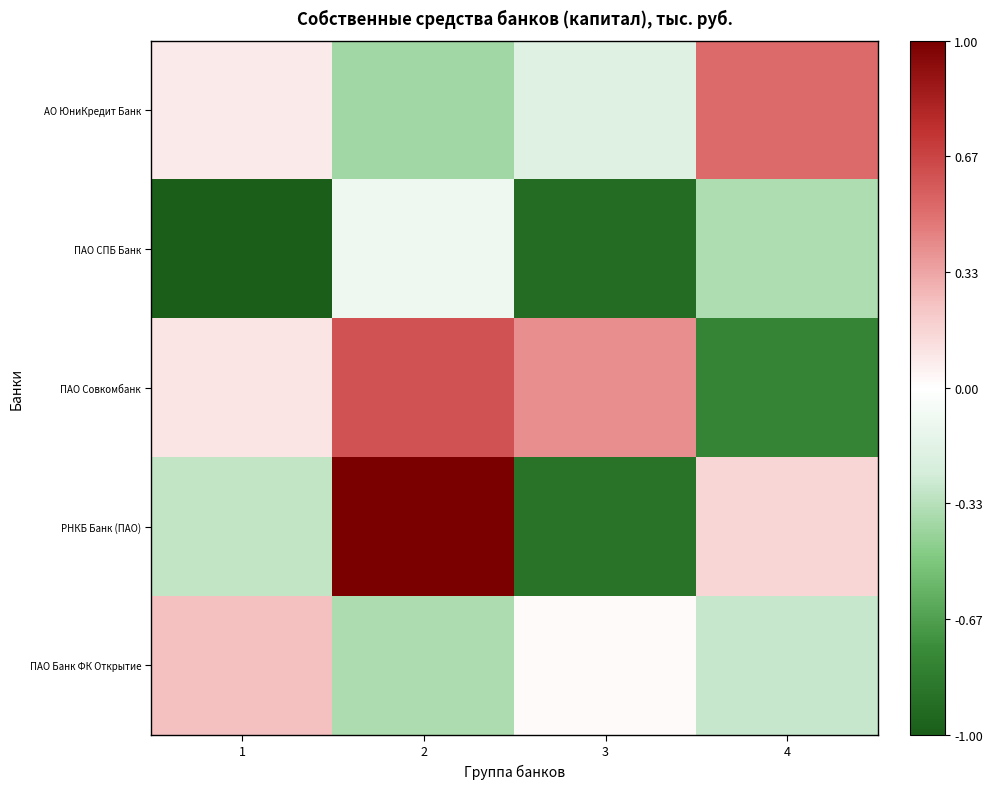

Reading left to right, list all the values displayed in this chart.

АО ЮниКредит Банк: 1=0.1	2=-0.4	3=-0.2	4=0.5
ПАО СПБ Банк: 1=-1.0	2=-0.1	3=-0.9	4=-0.4
ПАО Совкомбанк: 1=0.1	2=0.6	3=0.4	4=-0.8
РНКБ Банк (ПАО): 1=-0.3	2=1.0	3=-0.9	4=0.2
ПАО Банк ФК Открытие: 1=0.2	2=-0.4	3=0.0	4=-0.3